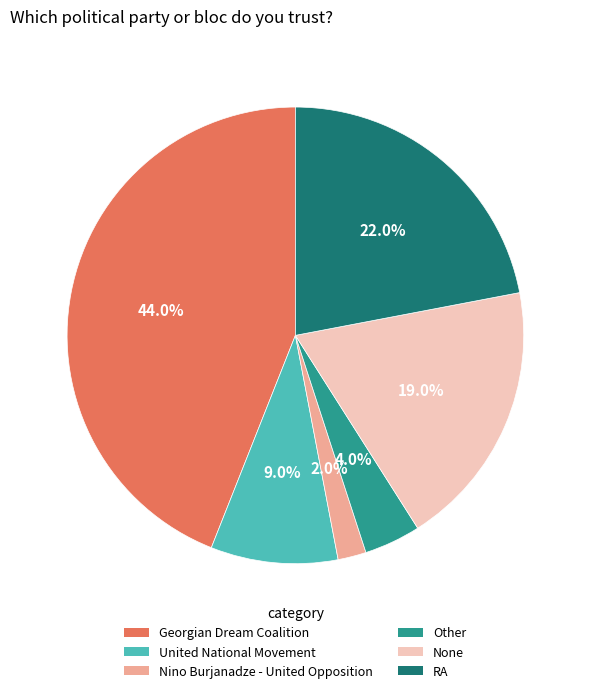

Does any single category account for the majority?

No